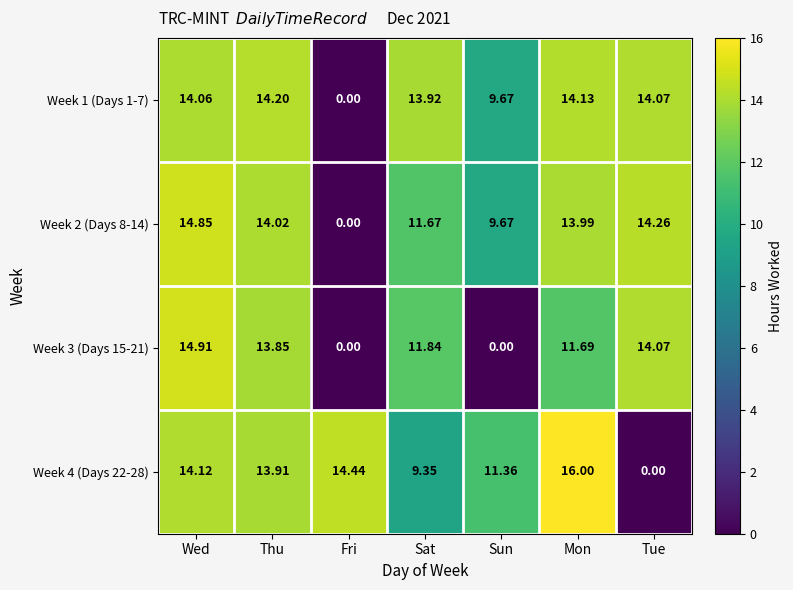

List the series in order of their peak value, highest first.

Week 4 (Days 22-28), Week 3 (Days 15-21), Week 2 (Days 8-14), Week 1 (Days 1-7)